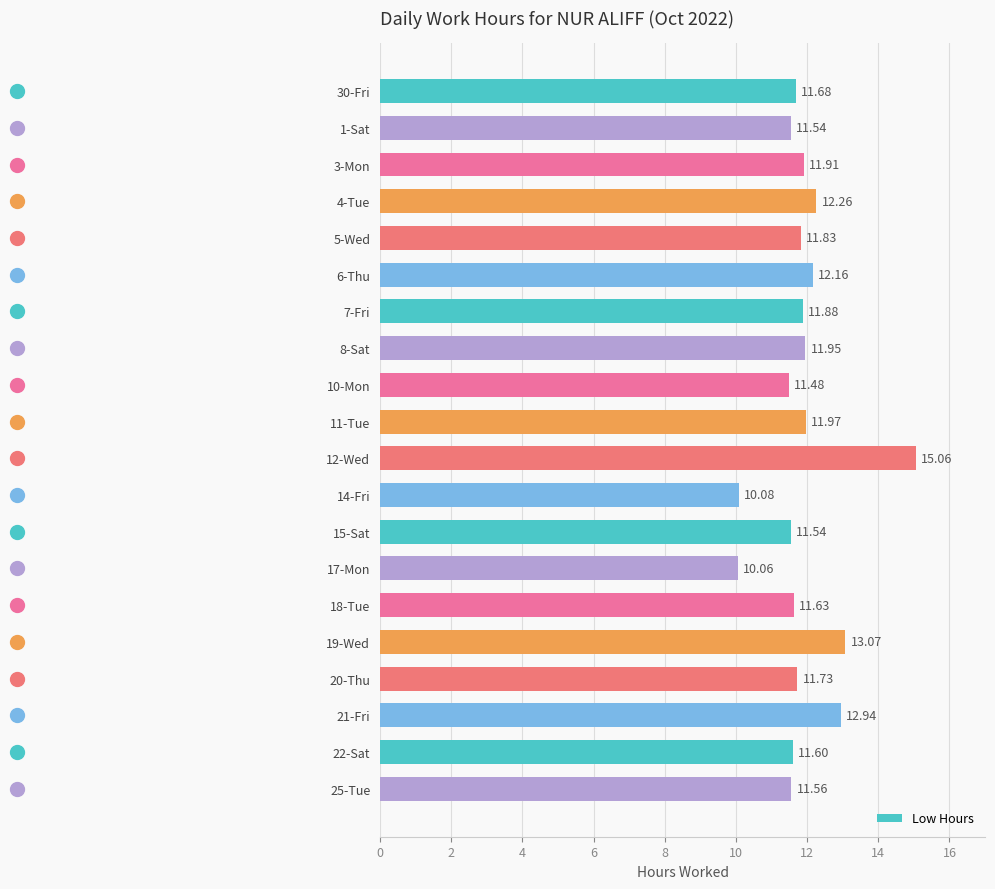

What is the difference between the second highest and minimum values?

3.0